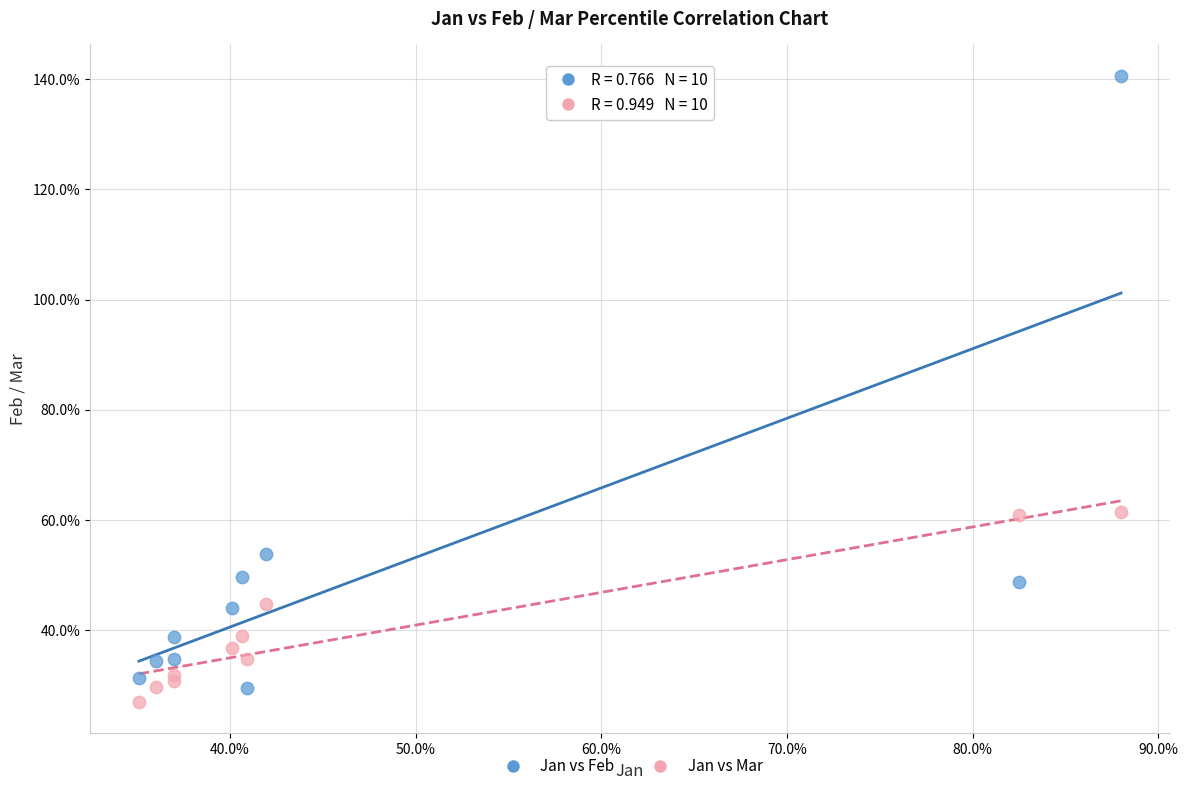

Which series reaches the minimum Y coordinate?

Jan vs Mar